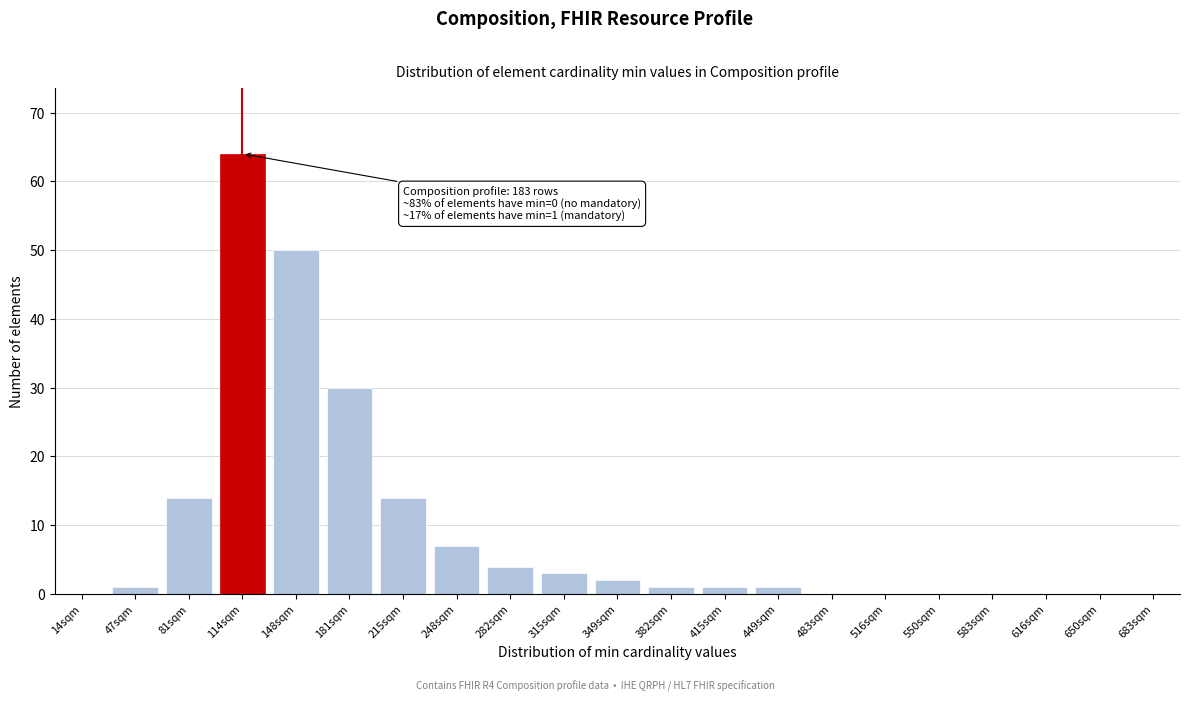

Reading left to right, what are all the values shown in this chart?

14sqm=0	47sqm=1	81sqm=14	114sqm=64	148sqm=50	181sqm=30	215sqm=14	248sqm=7	282sqm=4	315sqm=3	349sqm=2	382sqm=1	415sqm=1	449sqm=1	483sqm=0	516sqm=0	550sqm=0	583sqm=0	616sqm=0	650sqm=0	683sqm=0